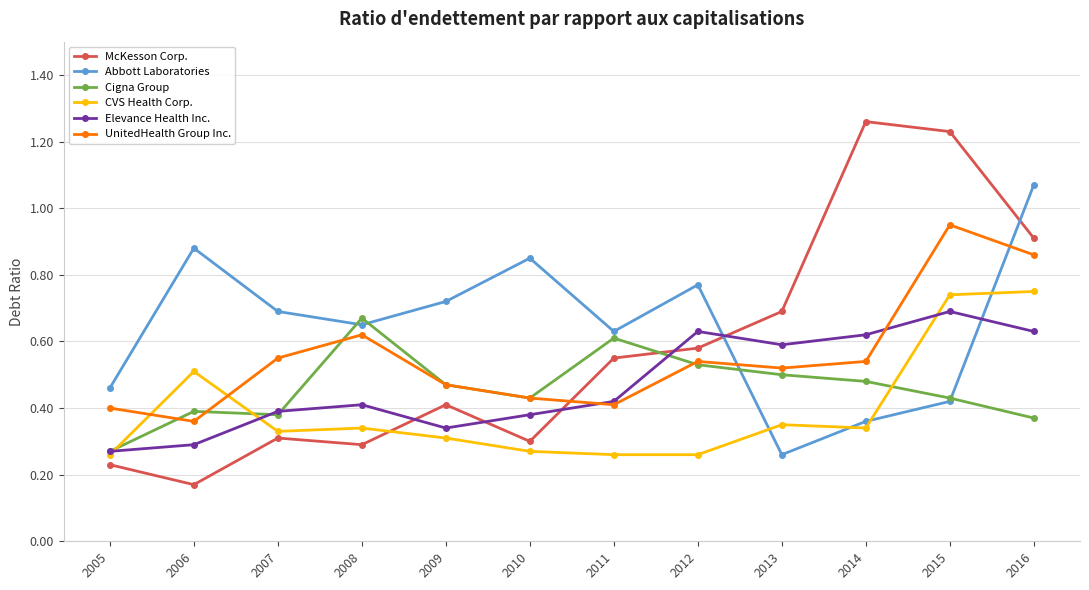

What is the sum of the Elevance Health Inc. values at 2011 and 2014?

1.0